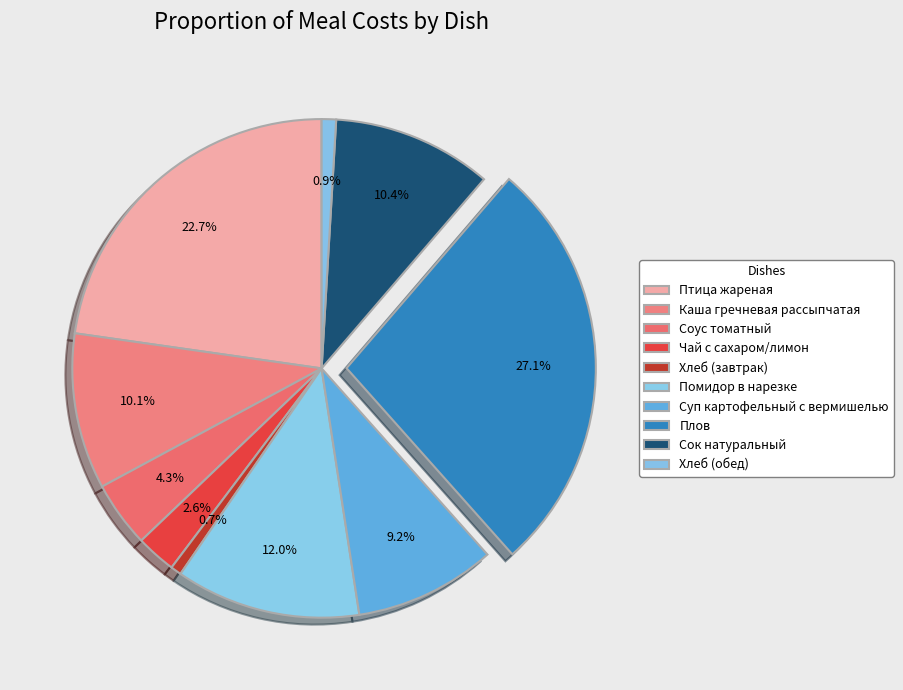

To the nearest percent, what is the difference between the largest and smallest slice percentages?

26%